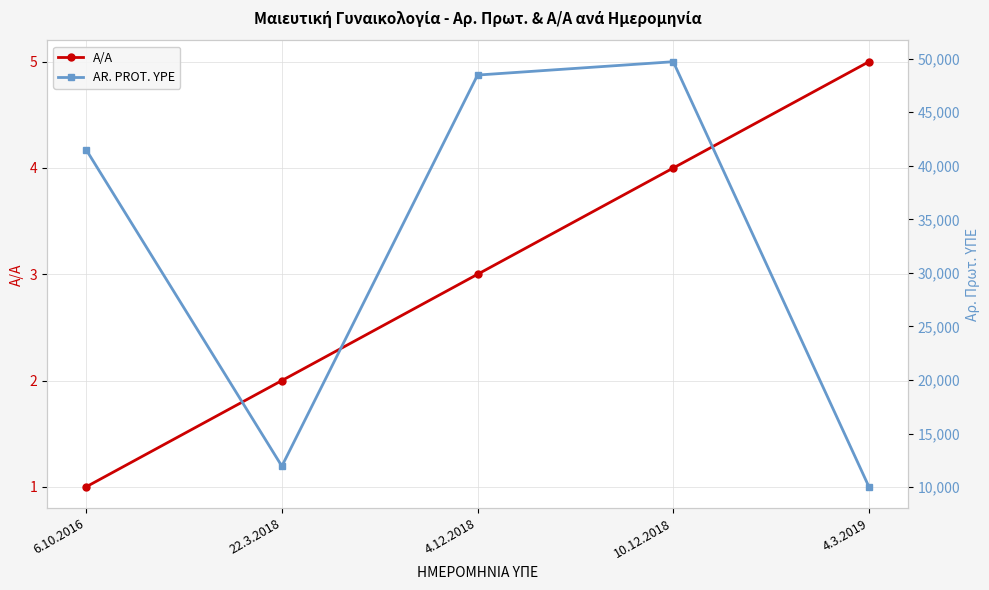

True or false: AR. PROT. YPE and A/A cross at least once.

False